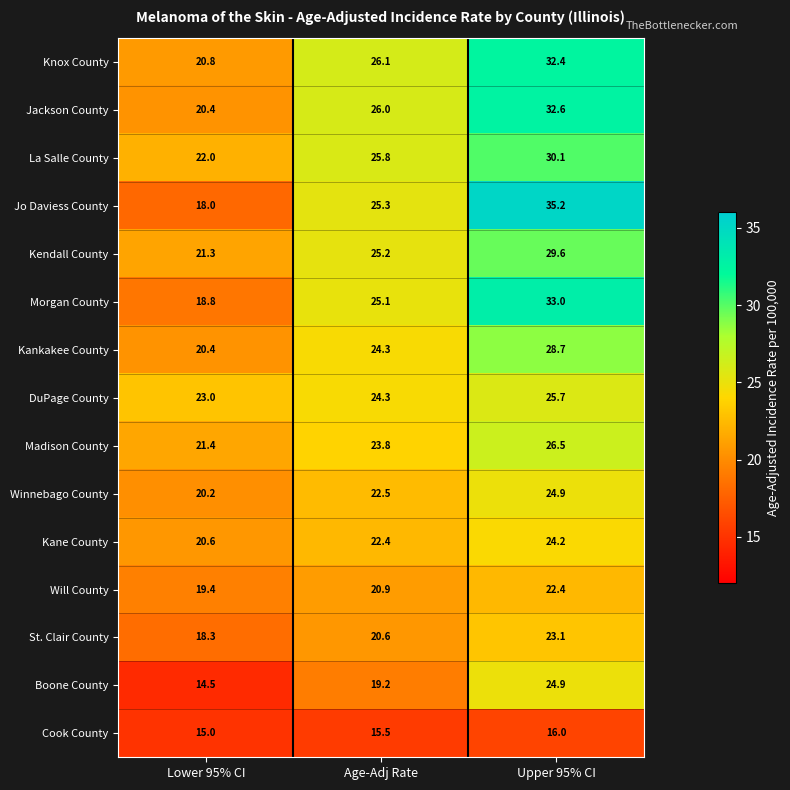

Where is Kendall County nearest to the value 25?

Age-Adj Rate